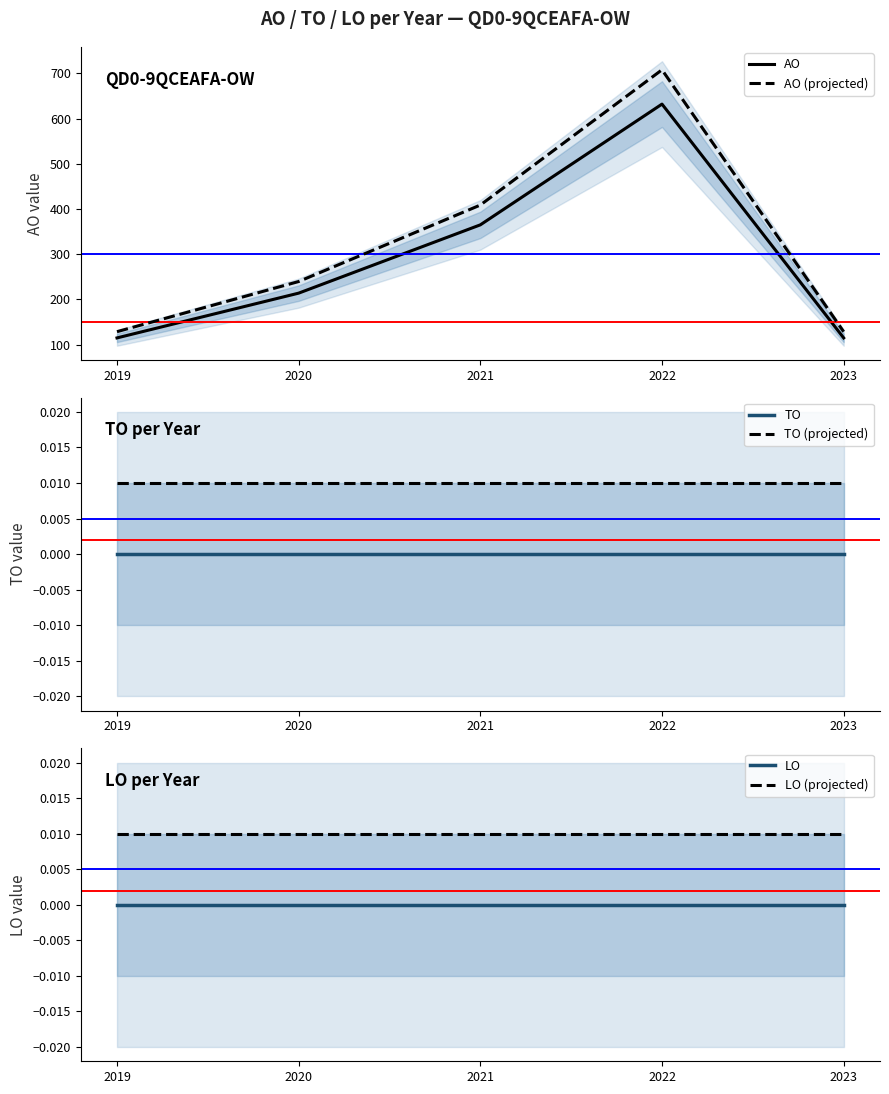

True or false: AO (projected) and LO cross at least once.

False